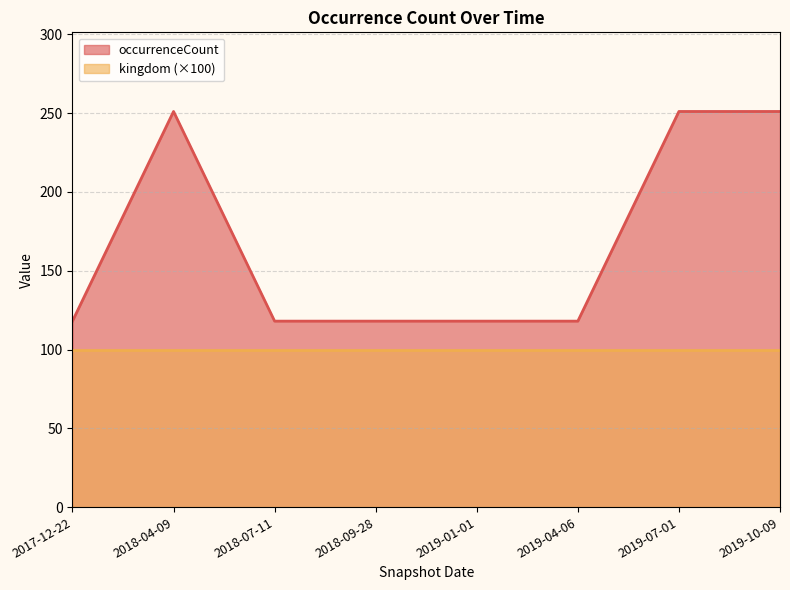

At which category does the data reach its first local peak?

2018-04-09